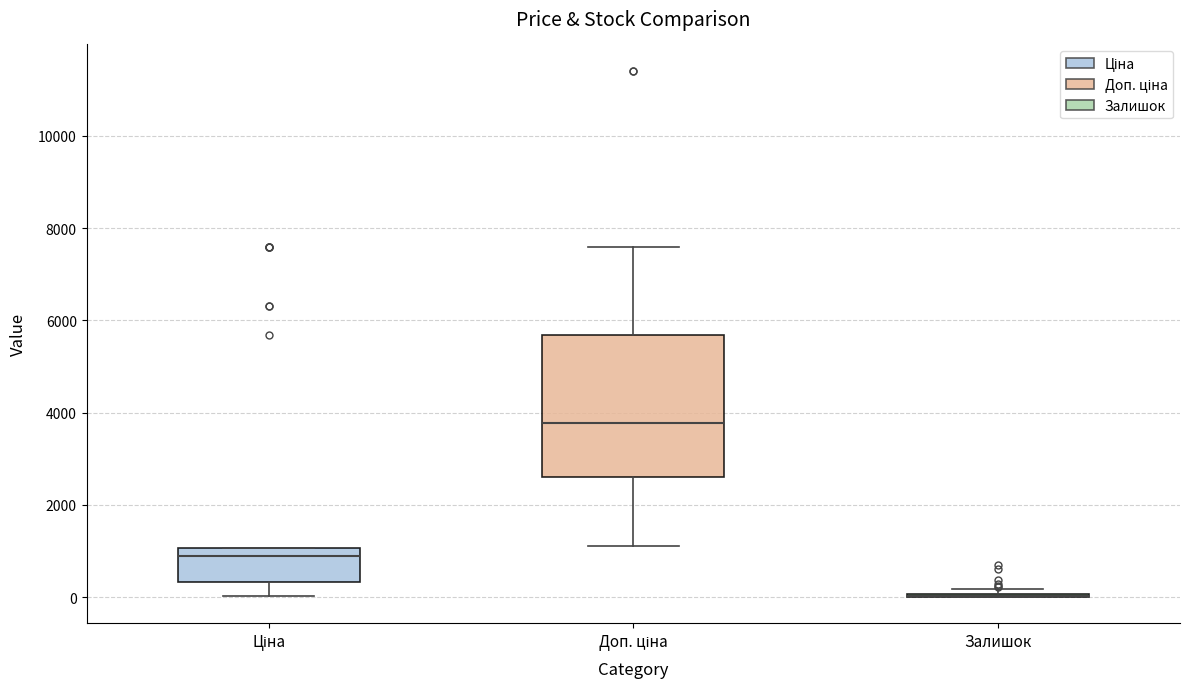

Comparing the boxes themselves (not the whiskers), which one is the tallest?

Доп. ціна